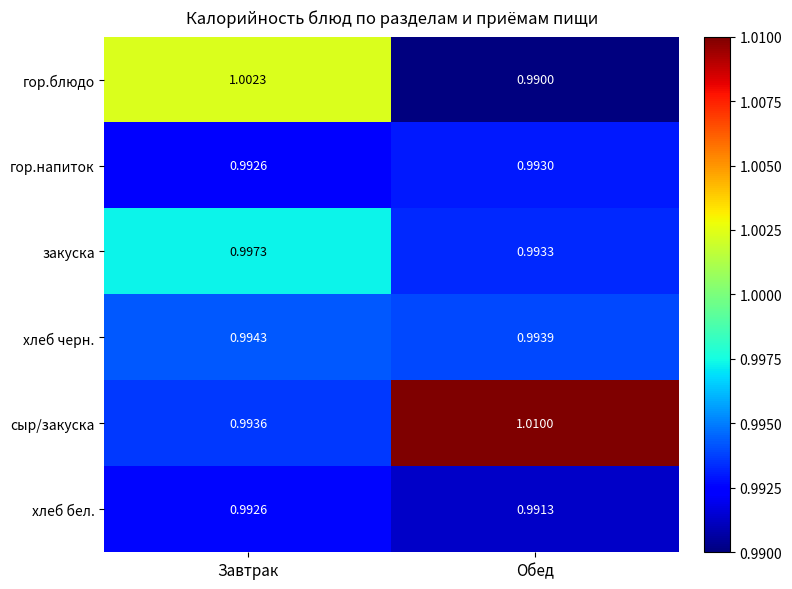

Where is гор.напиток nearest to the value 0?

Завтрак